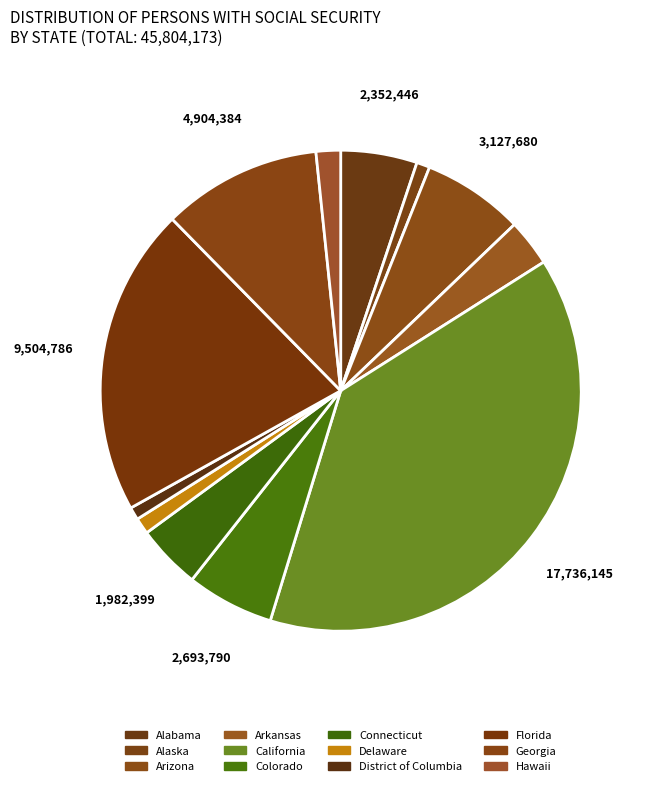

How many slices are in this pie chart?

12